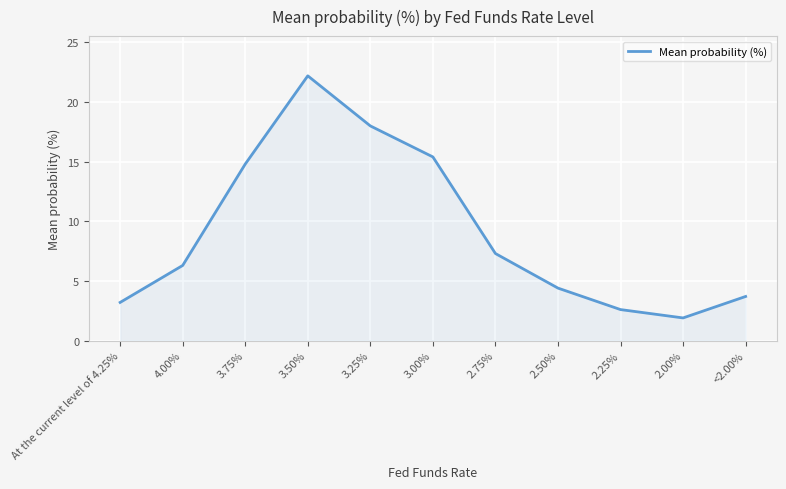

Does the chart display data point markers on the line(s)?

No